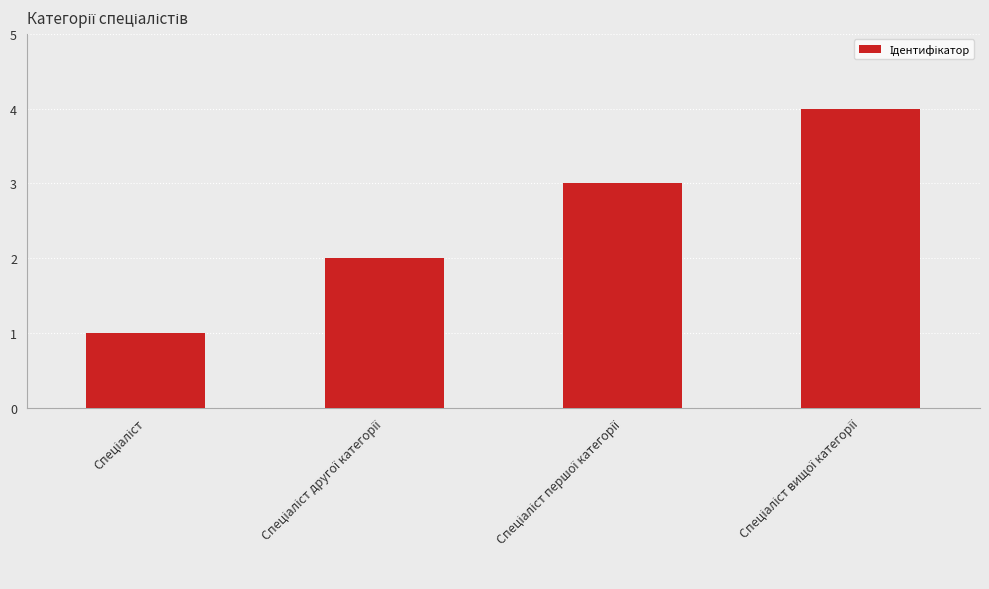

What is the maximum value shown in the chart?

4